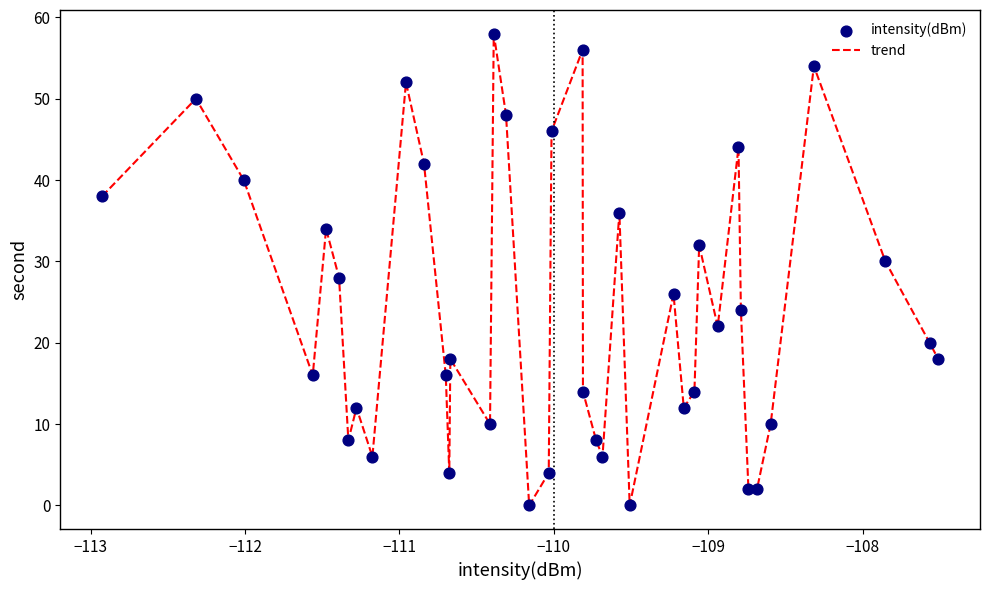

What is the difference between the maximum and minimum values?

58